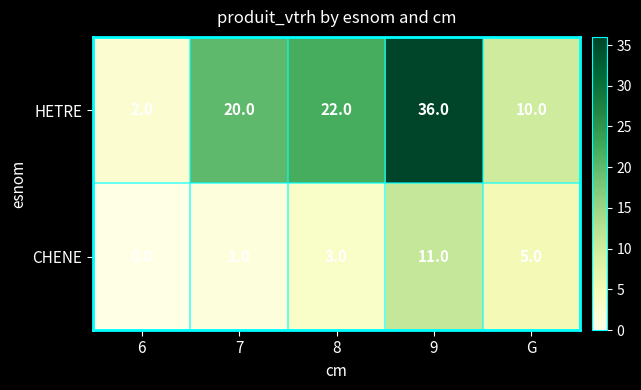

Rank the series by their average value, from highest to lowest.

HETRE, CHENE